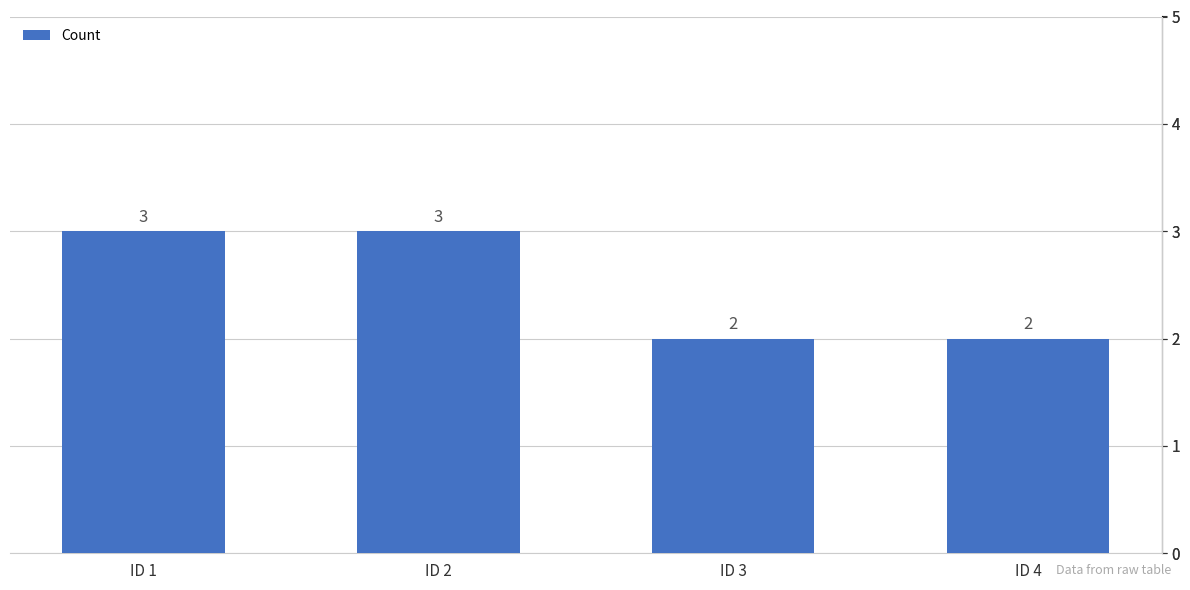

How many values are between 2 and 3?

4